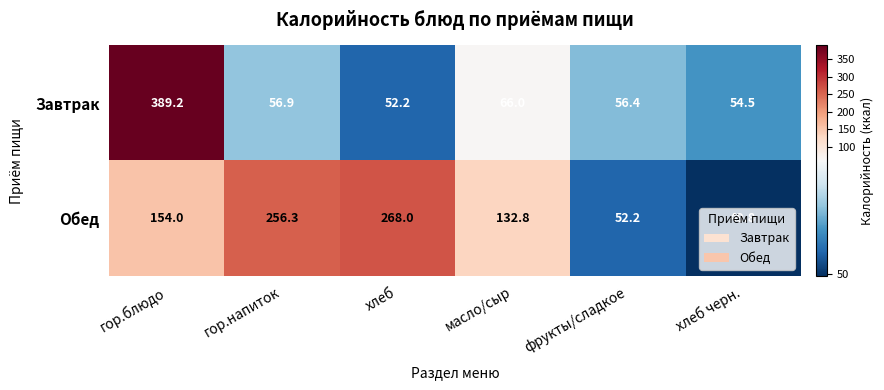

Rank the series by their average value, from highest to lowest.

Обед, Завтрак